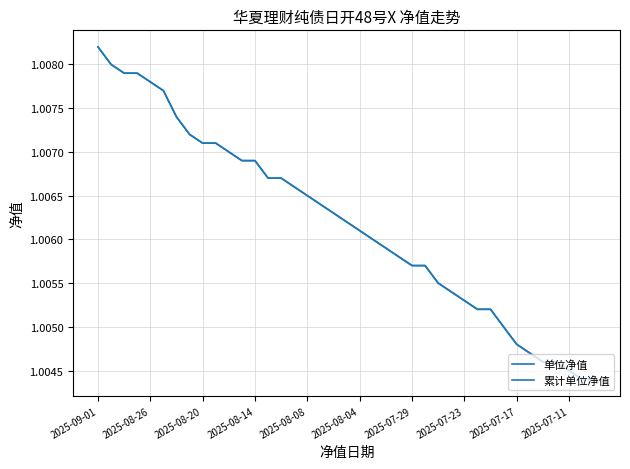

True or false: 累计单位净值 has more than 0 interior local peaks.

False